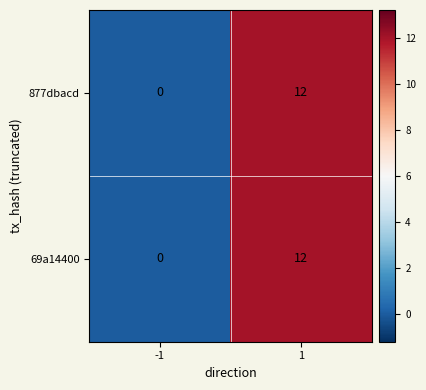

What is the difference between the 877dbacd values at 1 and -1?

12